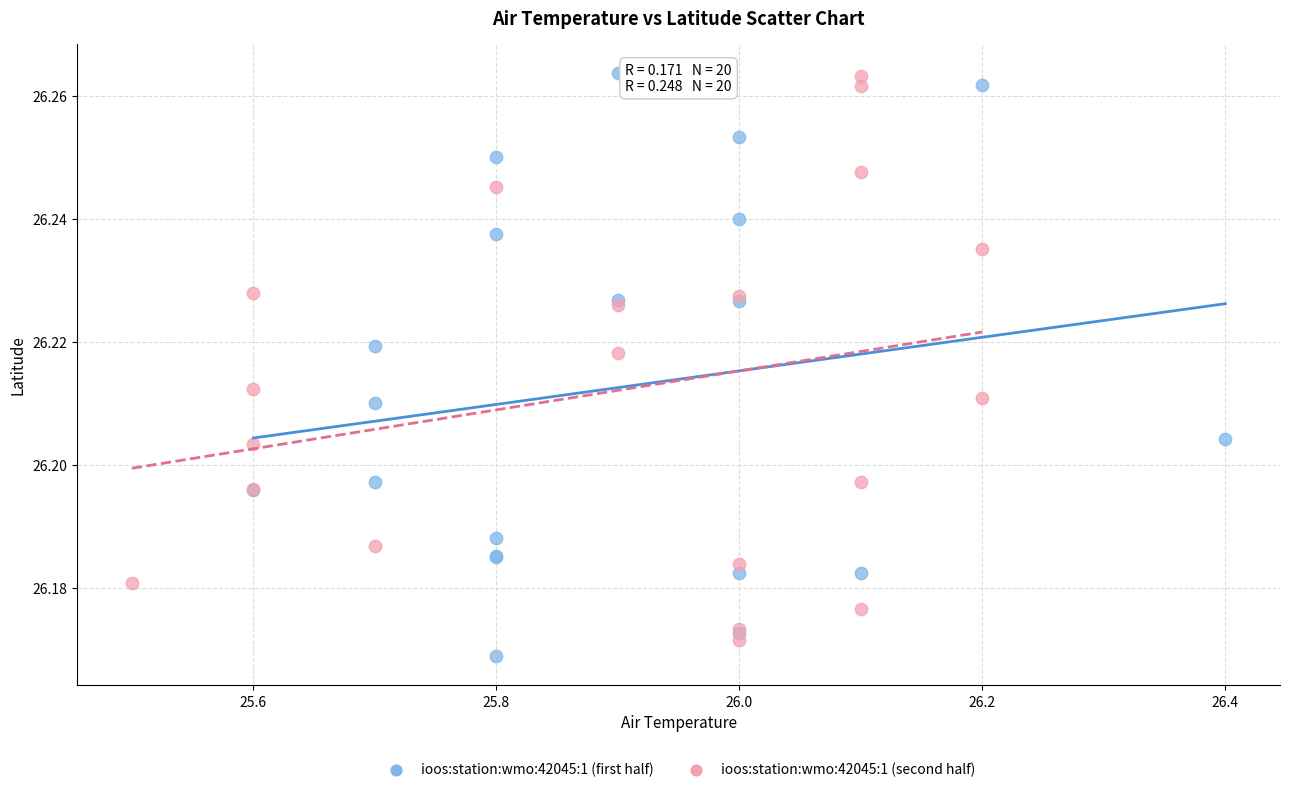

What are all the series names shown in the legend?

ioos:station:wmo:42045:1 (first half), ioos:station:wmo:42045:1 (second half)